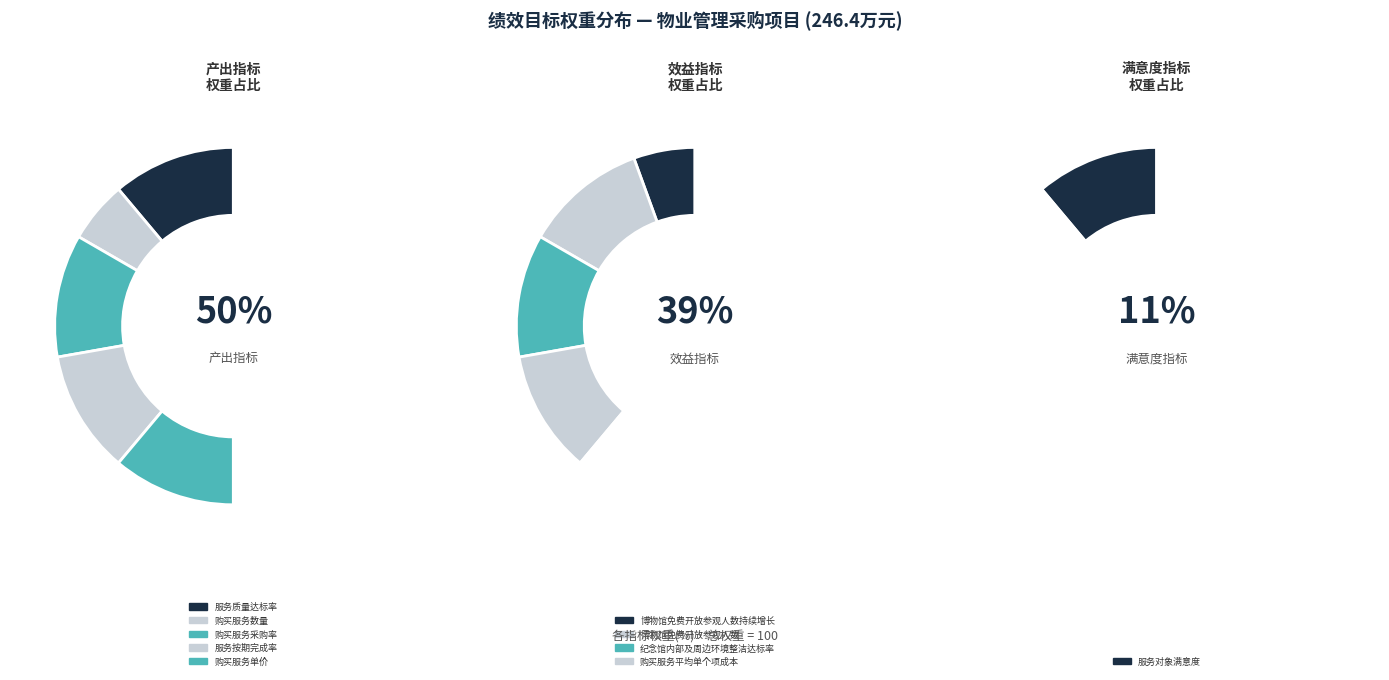

Between 服务对象满意度 and 购买服务采购率, which is larger?

服务对象满意度